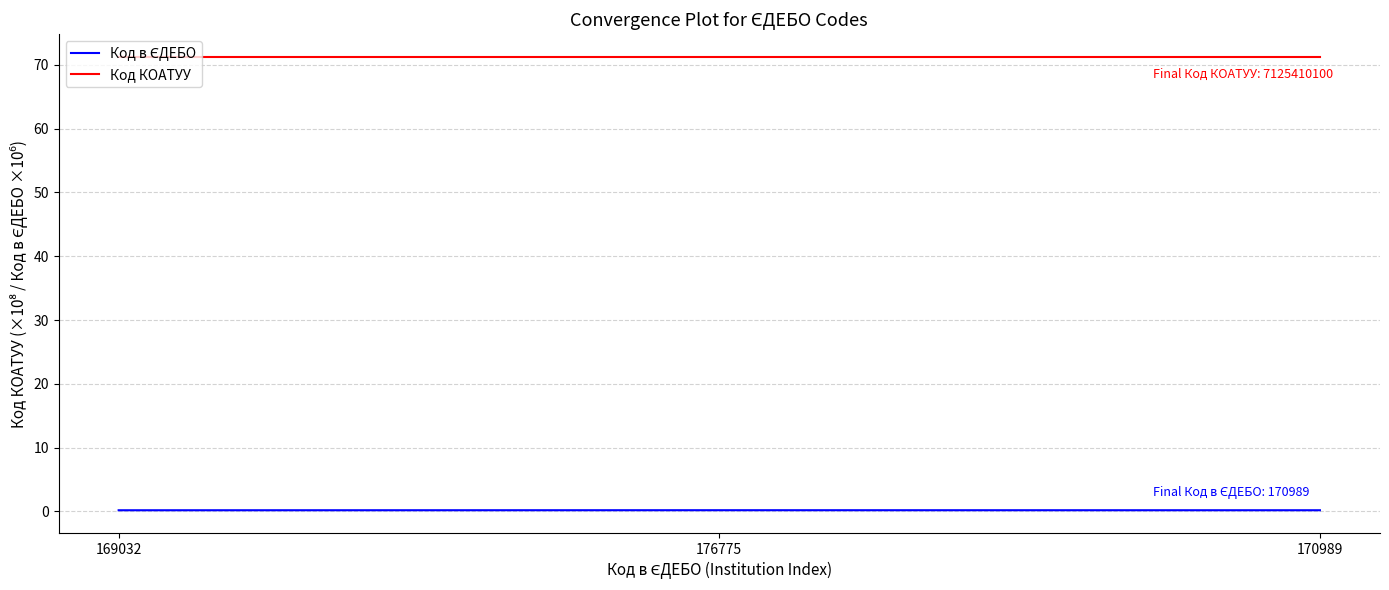

The Код КОАТУУ series shows 71.3 at 169032. True or false?

True